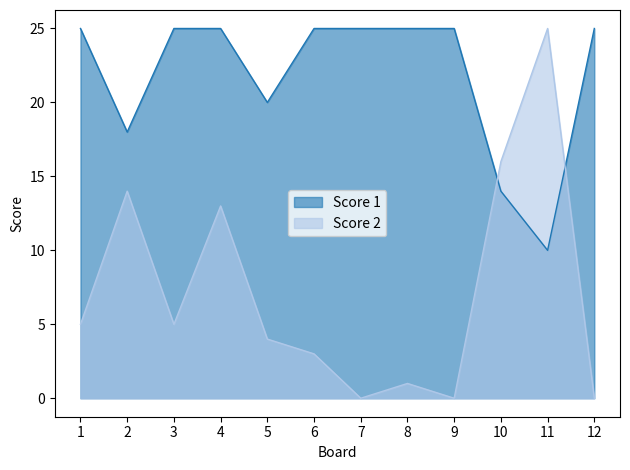

True or false: Score 1 and Score 2 intersect in this chart.

True